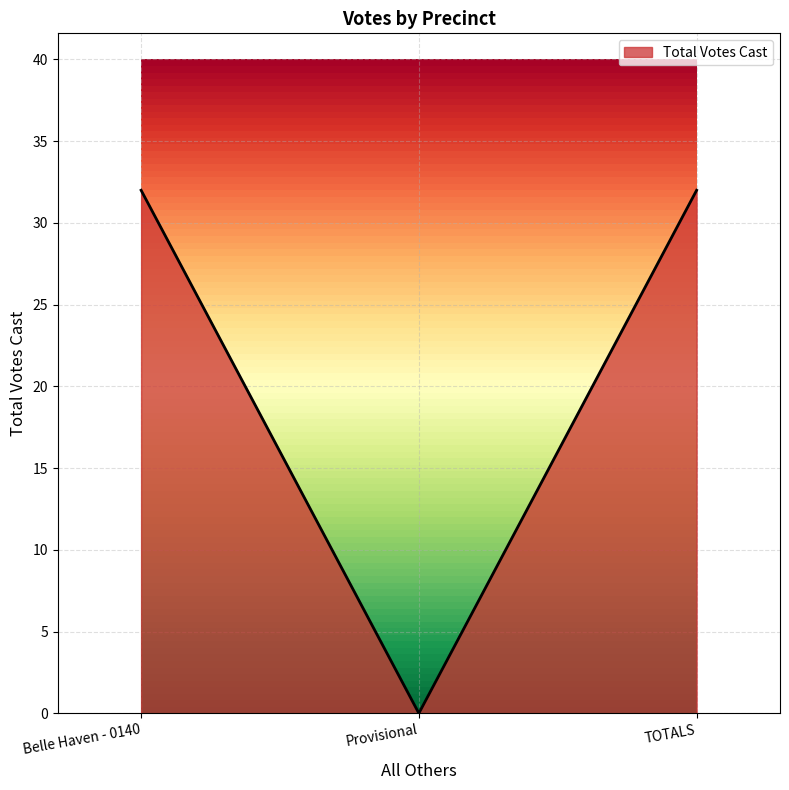

What is the label of the 2nd point from the left?

Provisional